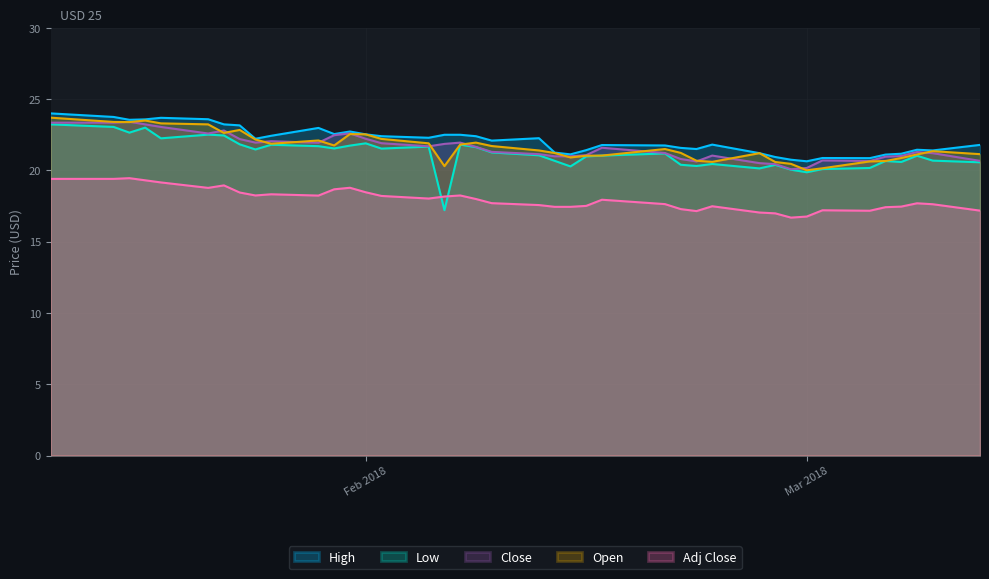

At 2018-01-22, list the series in order from smallest to largest.

Adj Close, Low, Close, Open, High